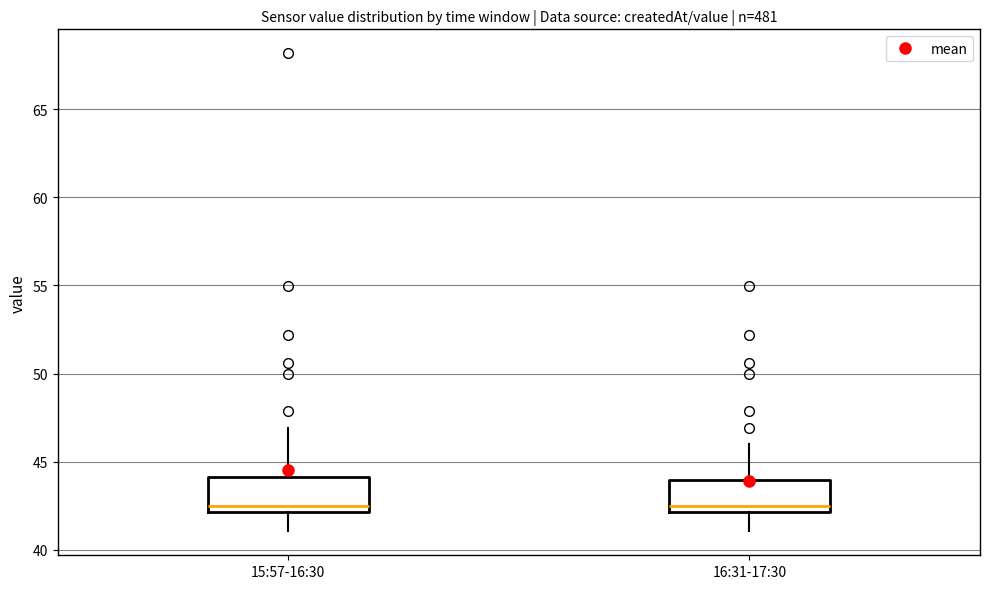

Reading left to right, read every box against the y-axis: the position of its median line, the range the box covers, and the ends of its whiskers. The values are not printed on the chart, so give them approximately, as read against the axis.

15:57-16:30: median 42.5, box 42.0 to 44.0, whiskers 41.0 to 47.0
16:31-17:30: median 42.5, box 42.0 to 44.0, whiskers 41.0 to 46.0